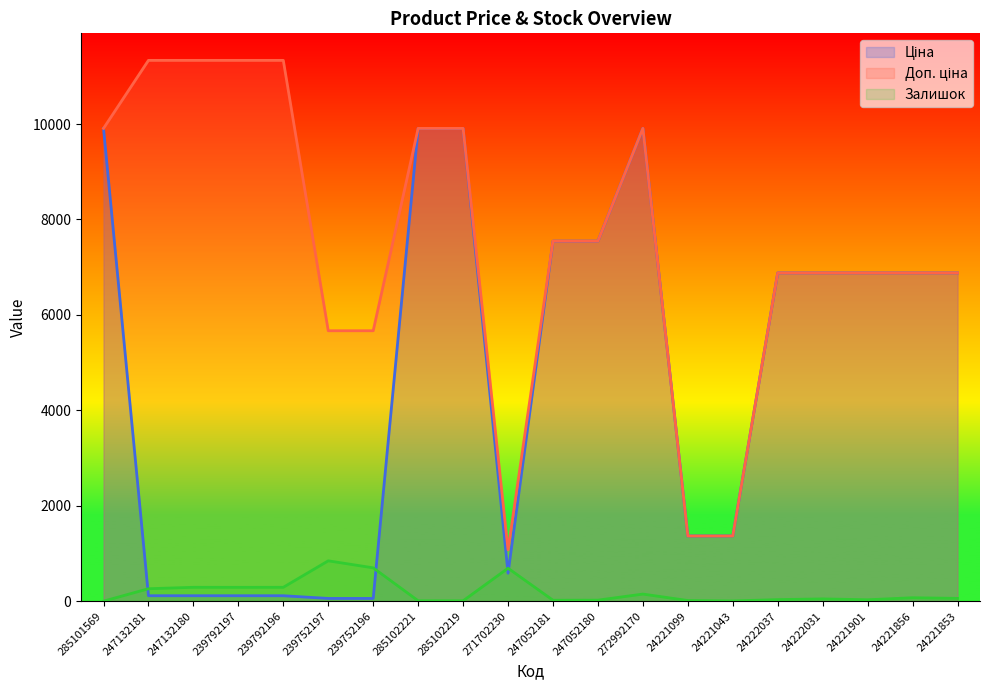

What are all the series names shown in the legend?

Ціна, Доп. ціна, Залишок